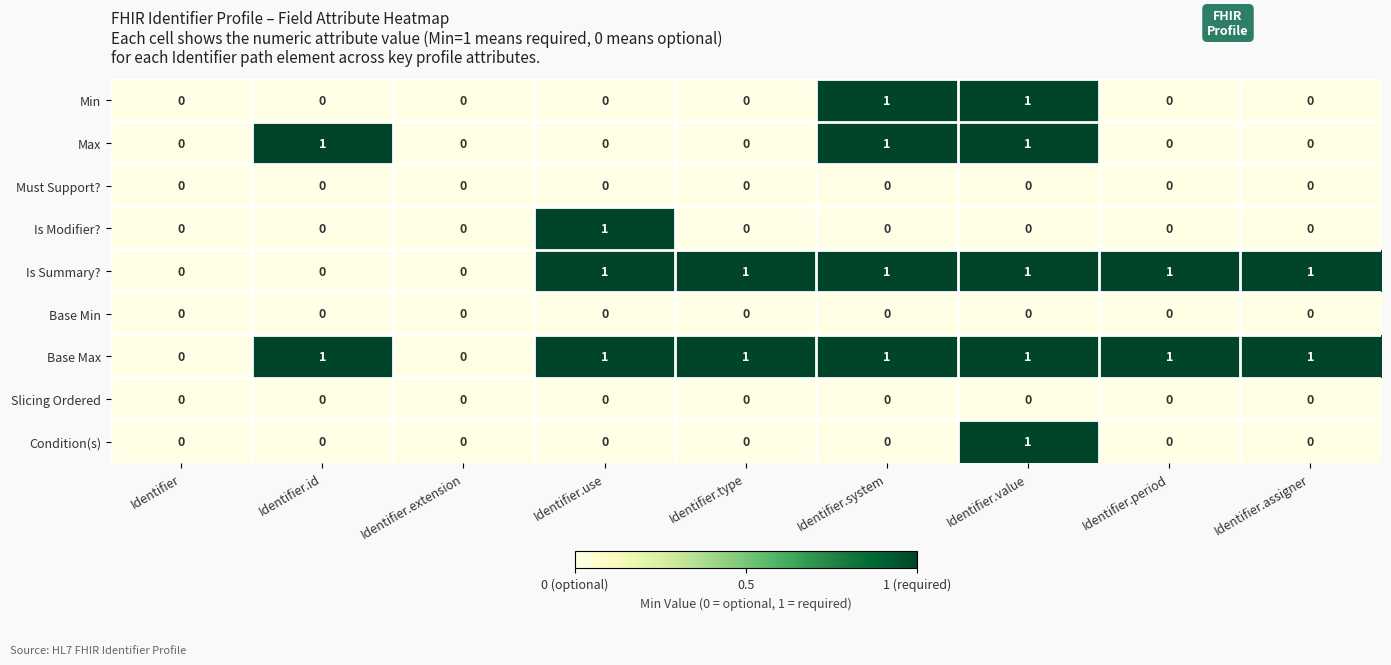

Is it true that Slicing Ordered equals 0 at Identifier.type?

True